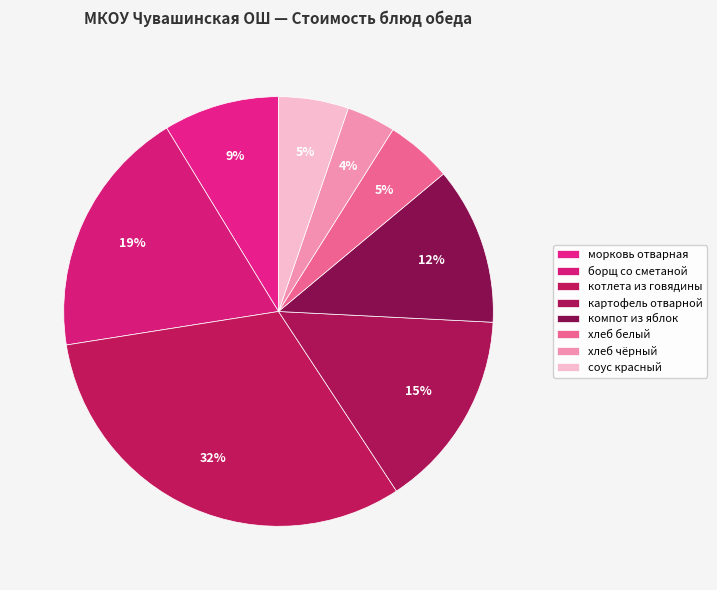

True or false: котлета из говядины accounts for 21% of the total.

False